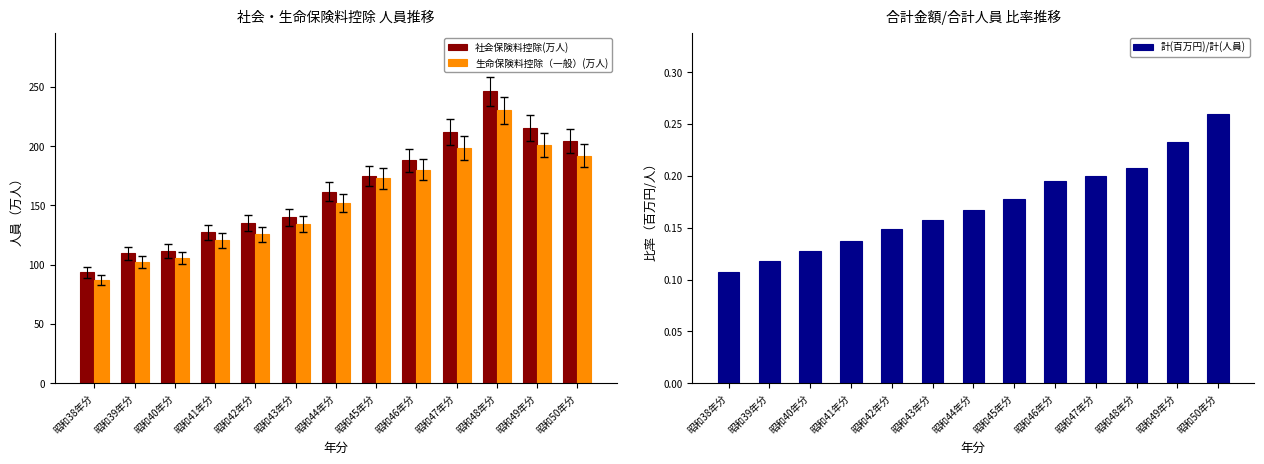

The 生命保険料控除（一般）(万人) series shows 172.9 at 昭和45年分. True or false?

True